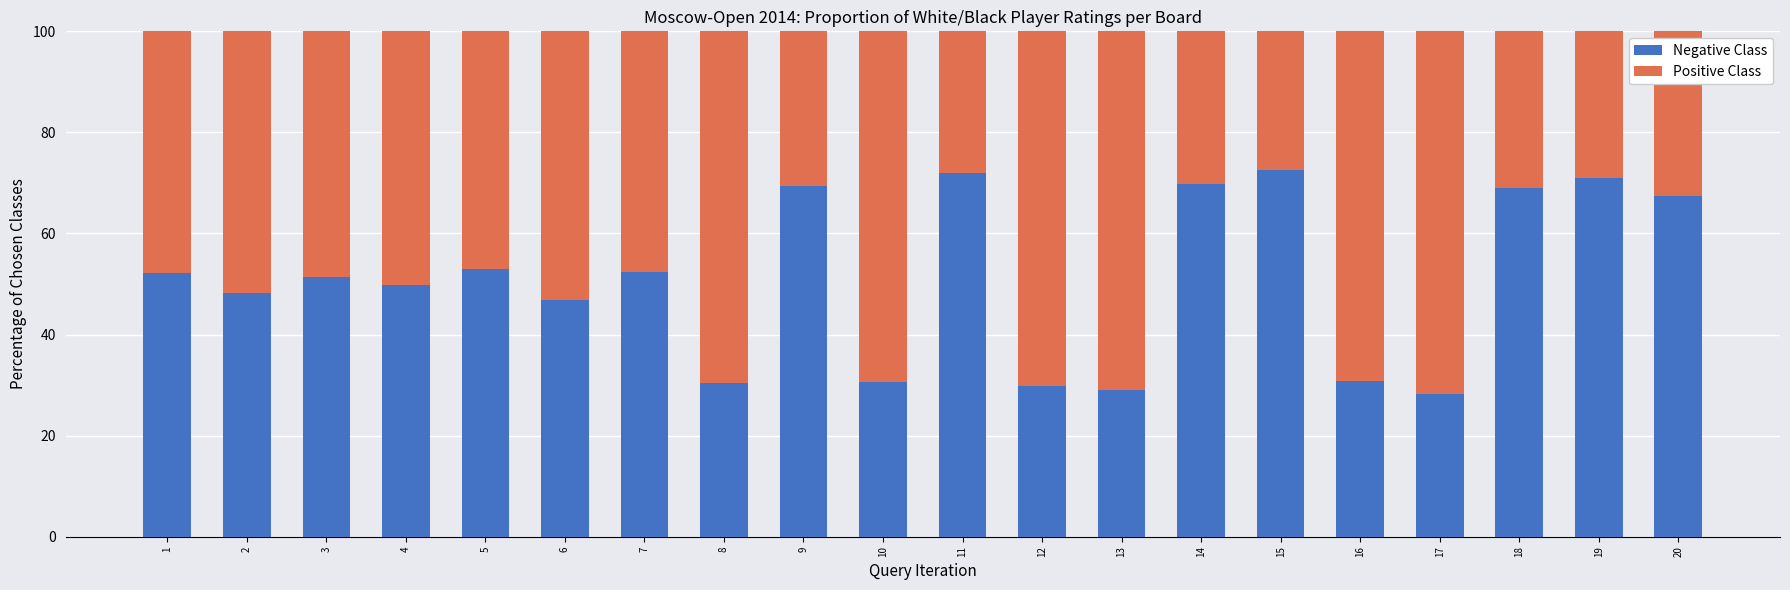

How many data points does each series have?

20